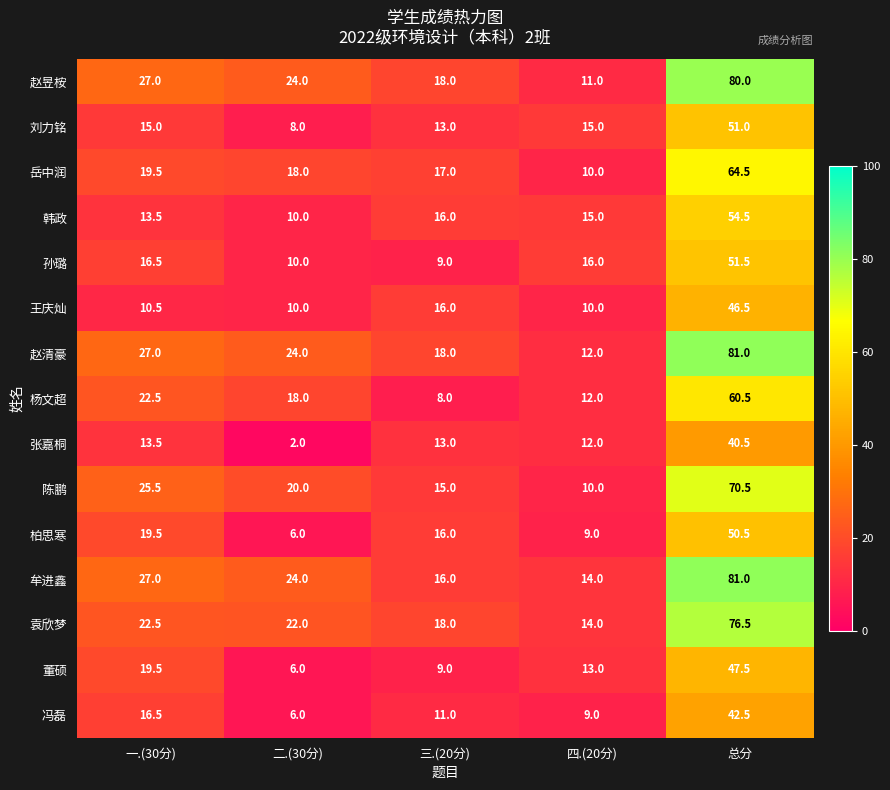

The 赵清豪 series shows 4.9 at 四.(20分). True or false?

False